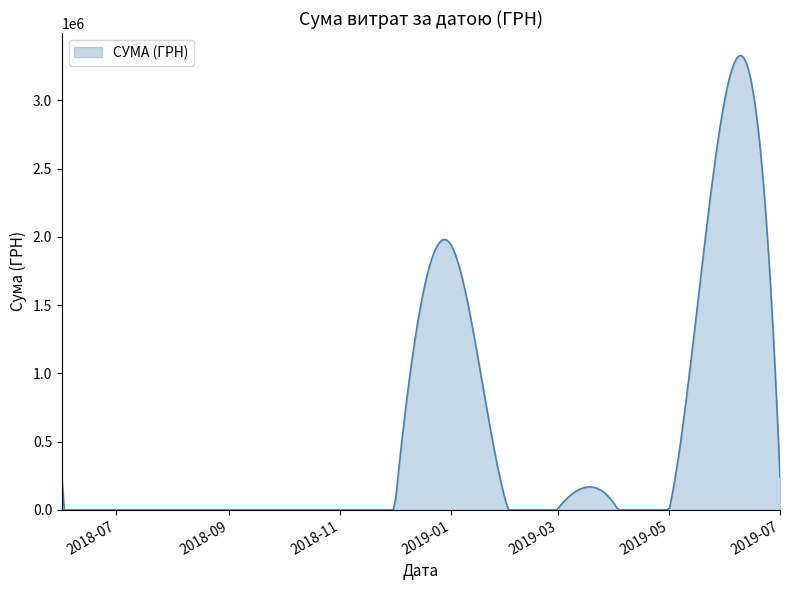

What is the greatest value displayed?

3327657.1